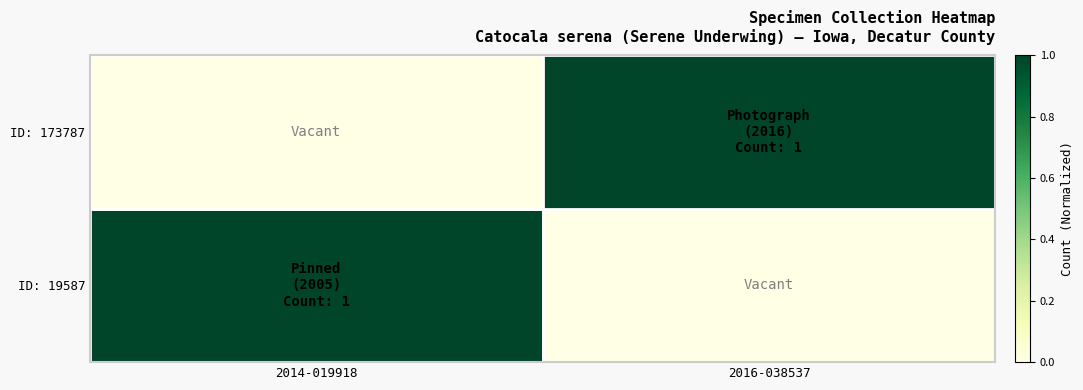

Rank the series by their maximum value, from highest to lowest.

ID: 19587, ID: 173787